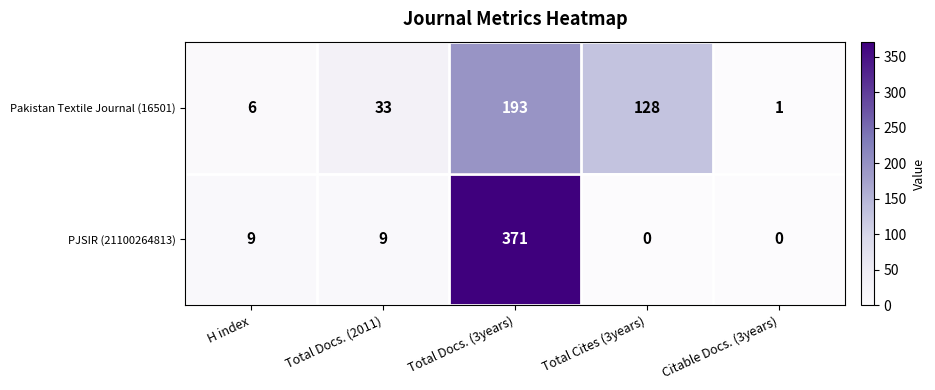

The PJSIR (21100264813) series shows 0 at Citable Docs. (3years). True or false?

True